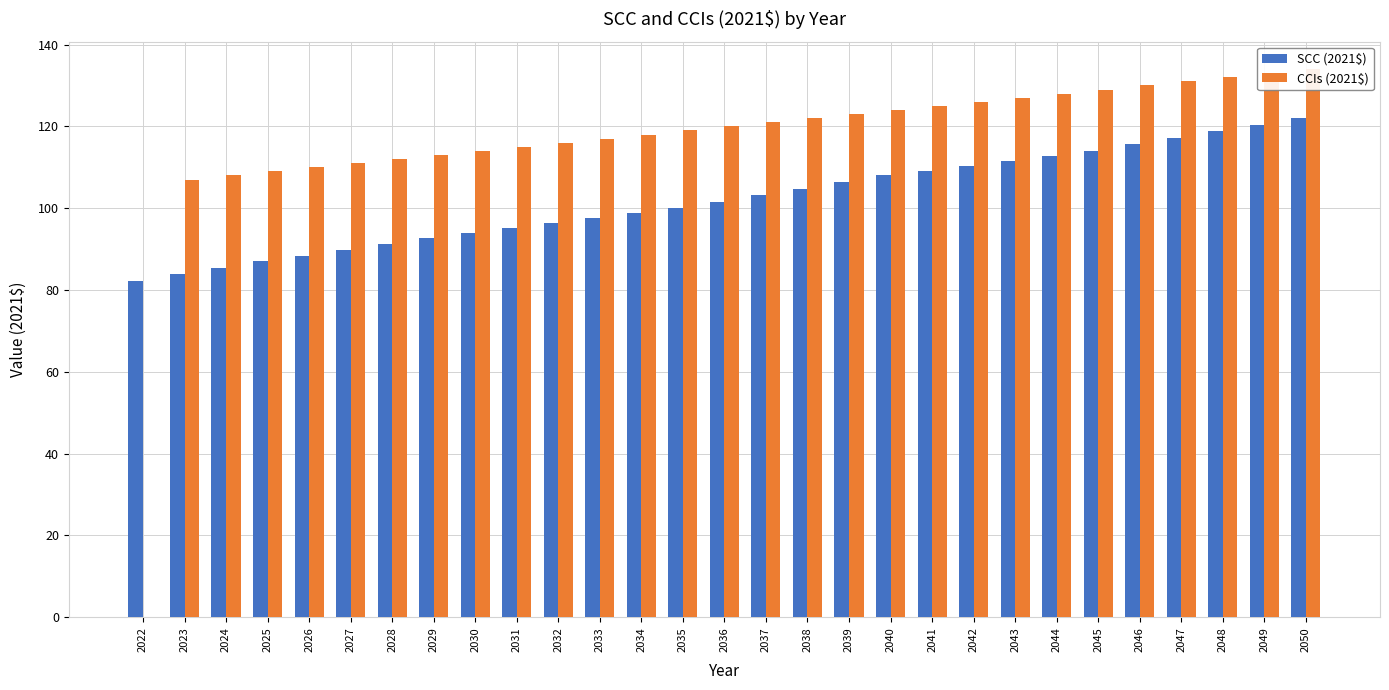

Is it true that SCC (2021$) equals 67.9 at 2050?

False